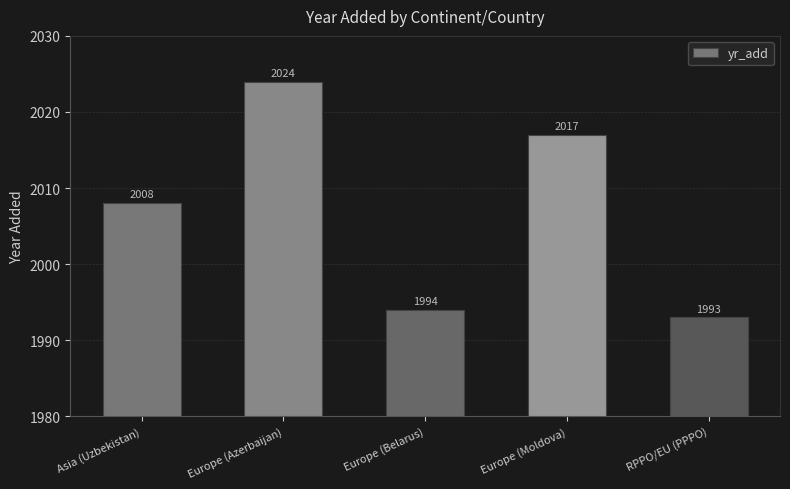

What is the sum of the values at Europe (Moldova) and RPPO/EU (PPPO)?

4010